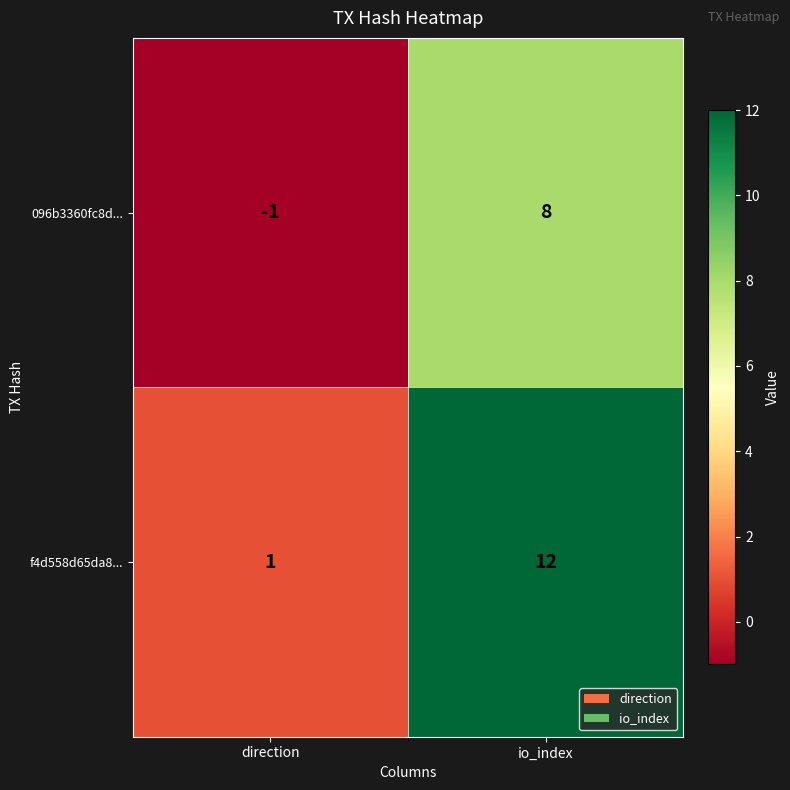

Count the number of data series in this chart.

2